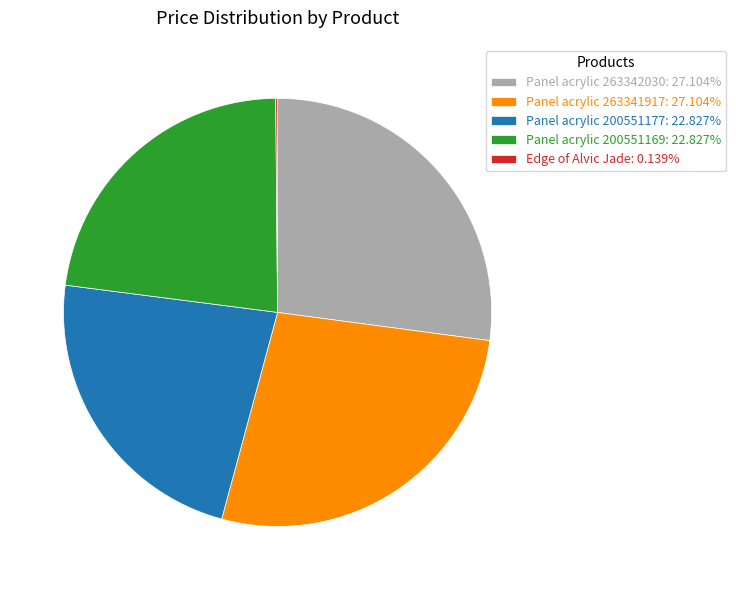

Is Panel acrylic 200551169 the majority of the pie?

No